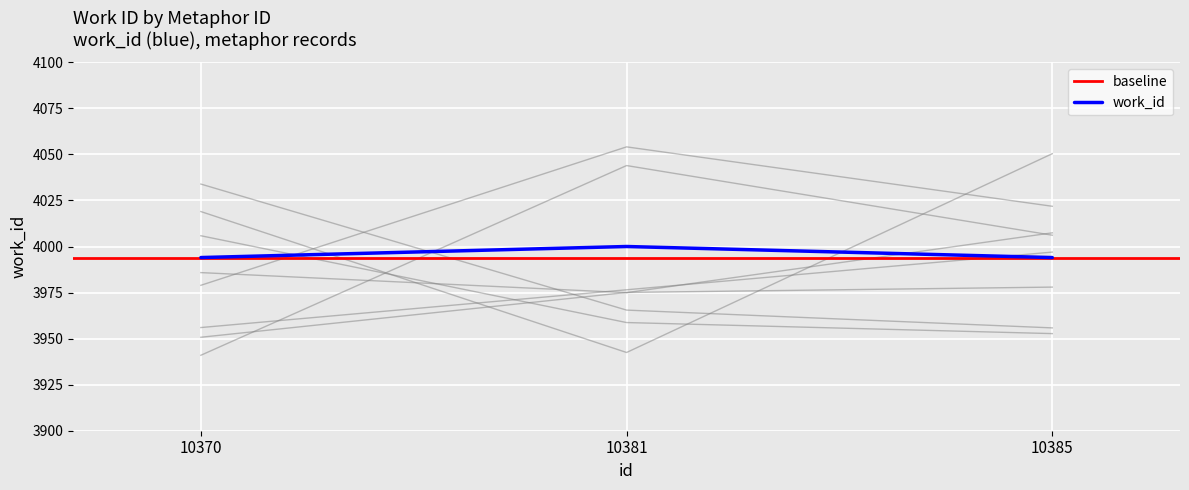

Is it true that the value at 10381 is 2206?

False